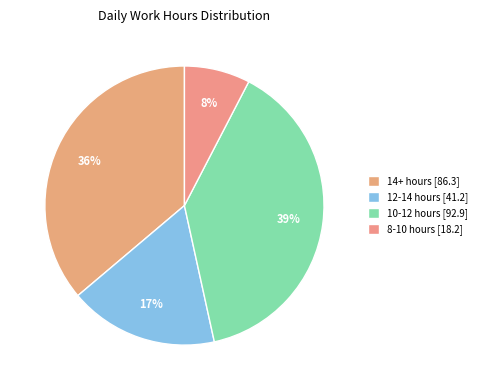

To the nearest percent, what is the average slice percentage?

25%